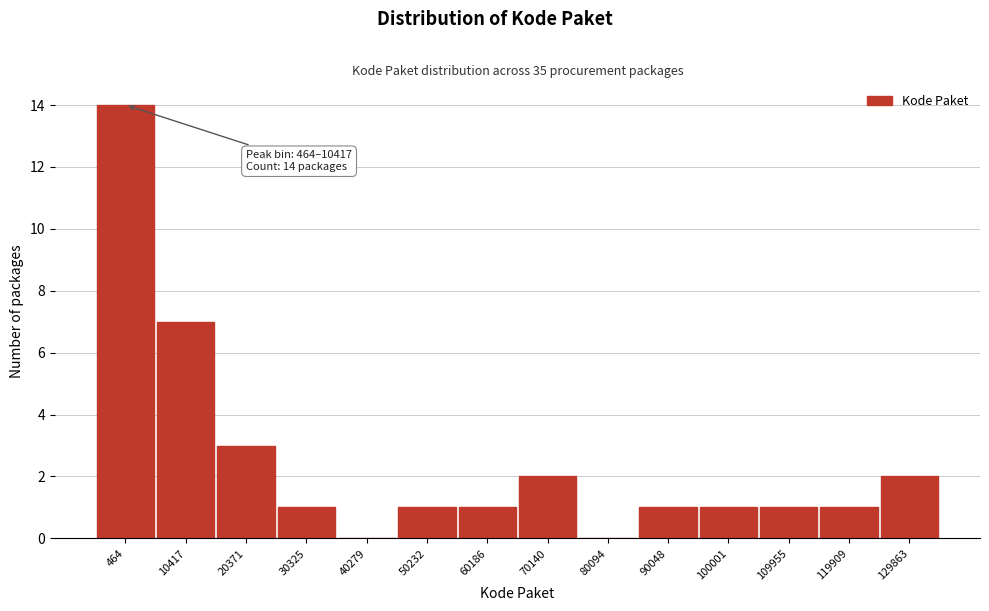

Reading right to left, list all the values displayed in this chart.

129863=2	119909=1	109955=1	100001=1	90048=1	80094=0	70140=2	60186=1	50232=1	40279=0	30325=1	20371=3	10417=7	464=14